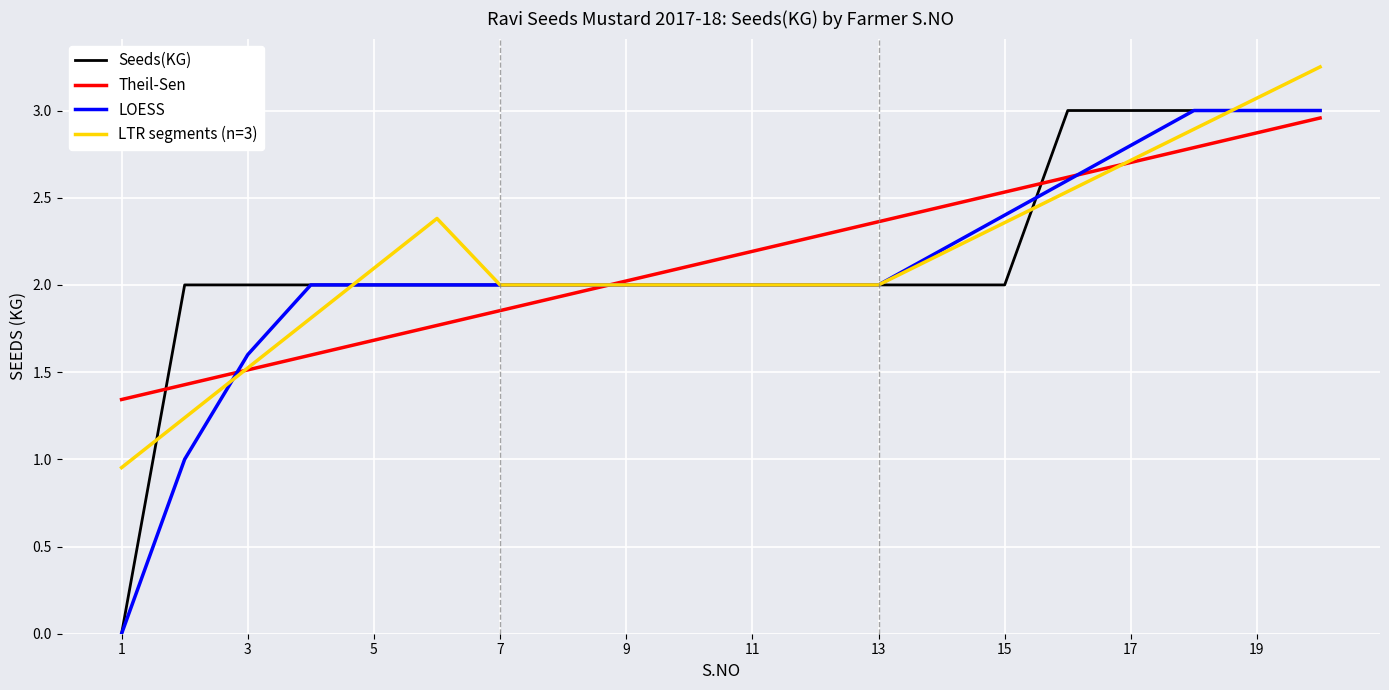

How many lines are shown in the chart?

4